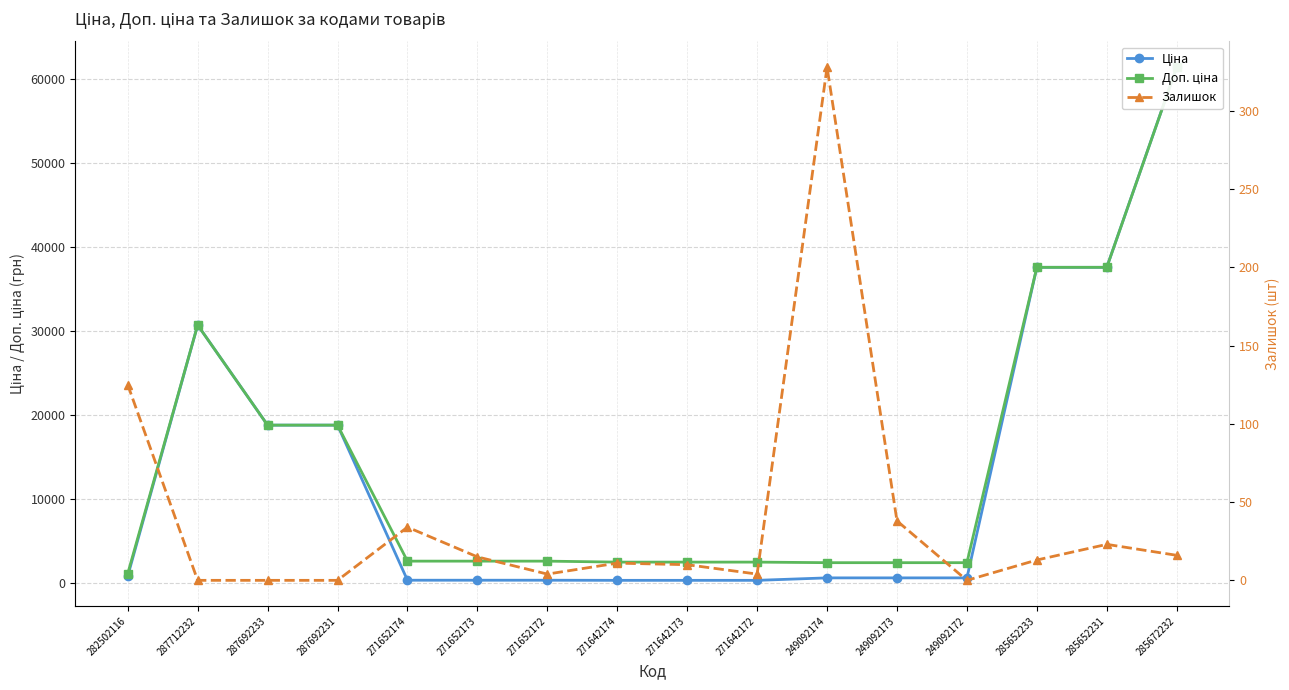

Which series has the widest spread of values?

Ціна